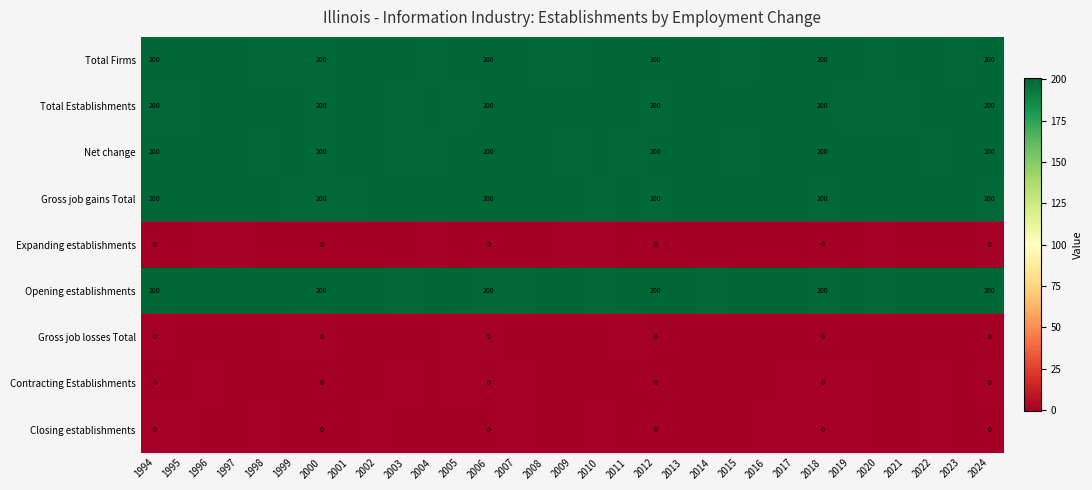

What is the spread (max minus min) of values at 2017?

200.8